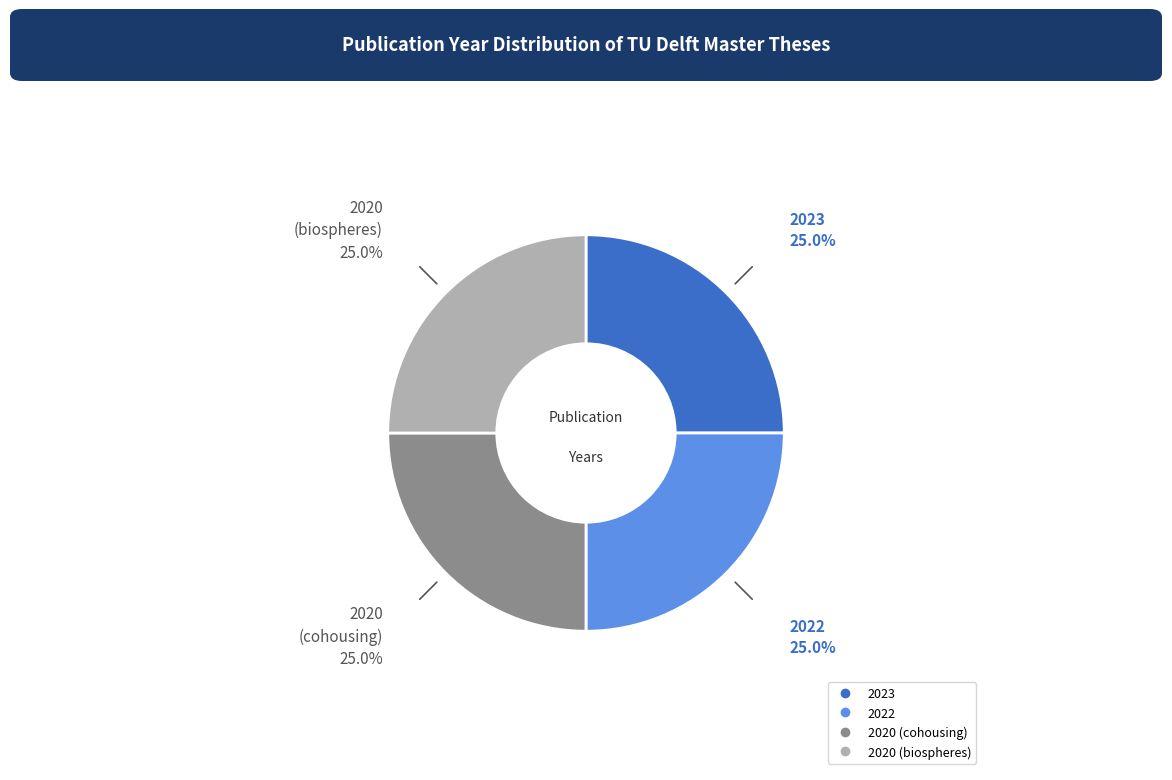

The 2023 slice represents 19% of the pie. True or false?

False